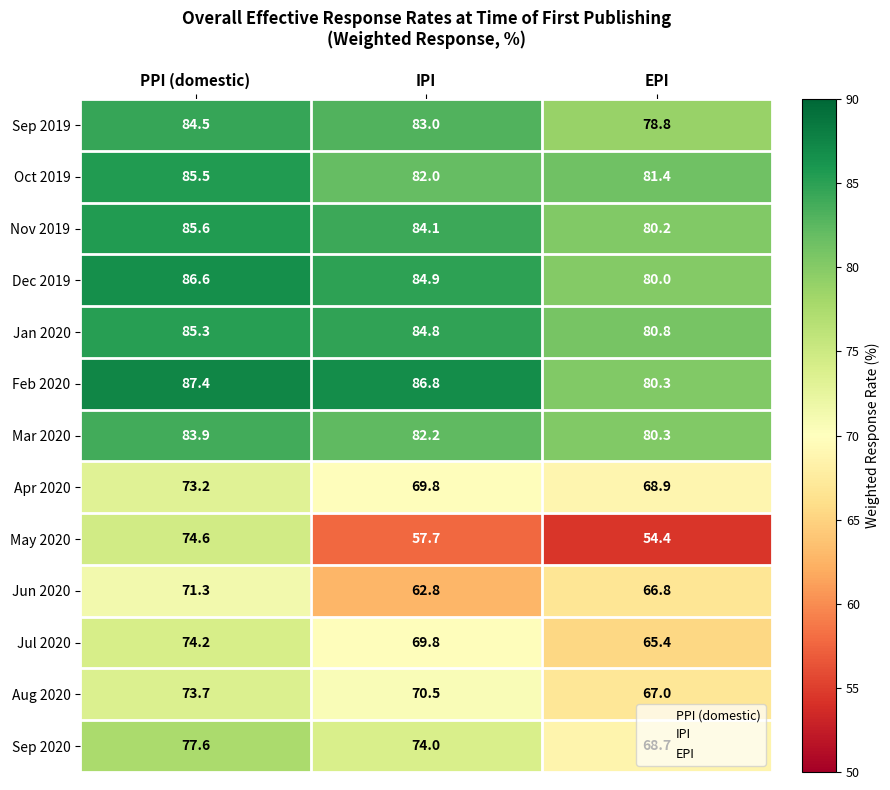

What is the total value across all series at PPI (domestic)?

1043.4